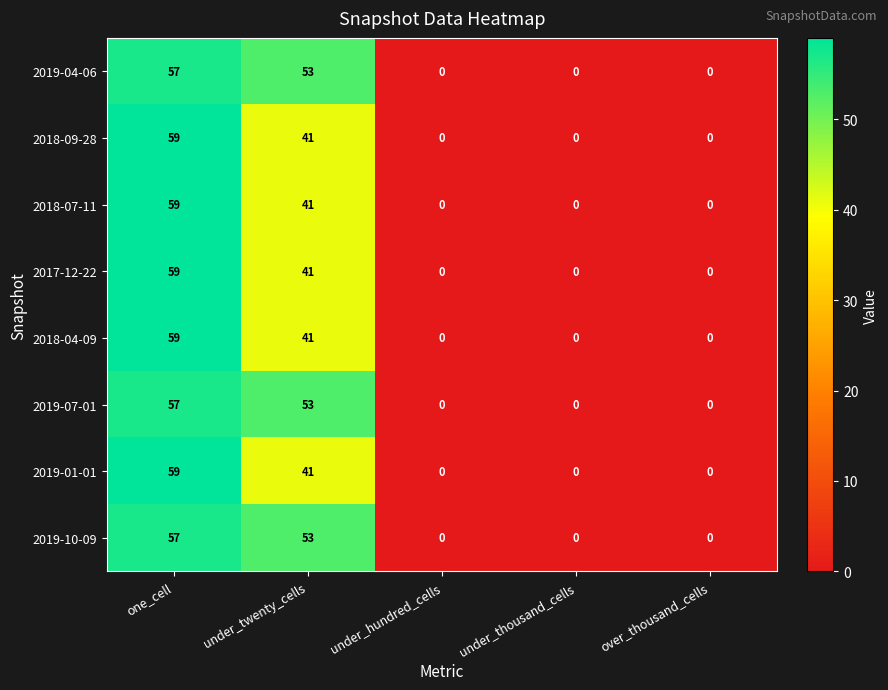

Is the value of 2018-09-28 at under_hundred_cells greater than the value of 2018-07-11 at under_twenty_cells?

No